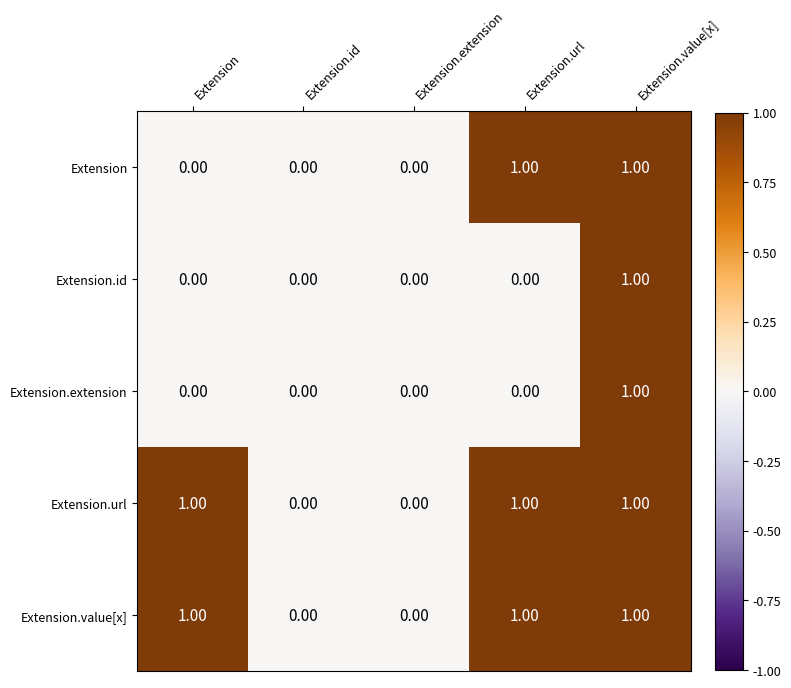

Is the value of Extension.value[x] at Extension.value[x] greater than the value of Extension.id at Extension.id?

Yes